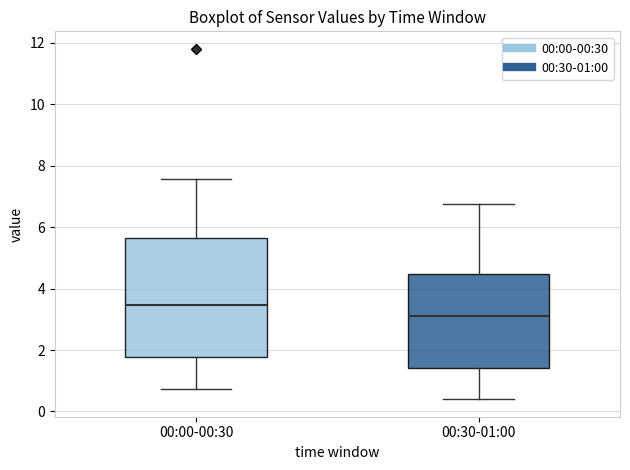

Where does the upper whisker of the box for 00:00-00:30 end on the y-axis? The values are not printed on the chart, so give them approximately, as read against the axis.

7.6